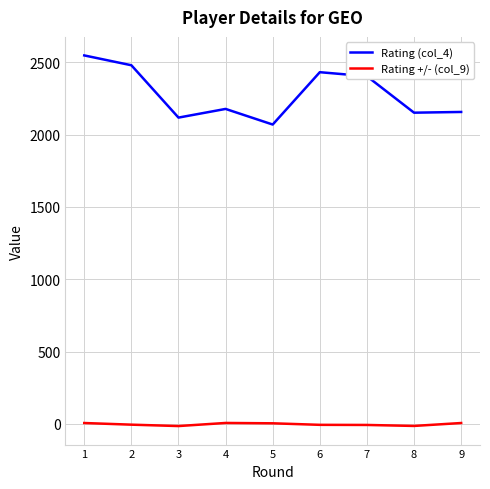

Which series has the widest spread of values?

Rating (col_4)